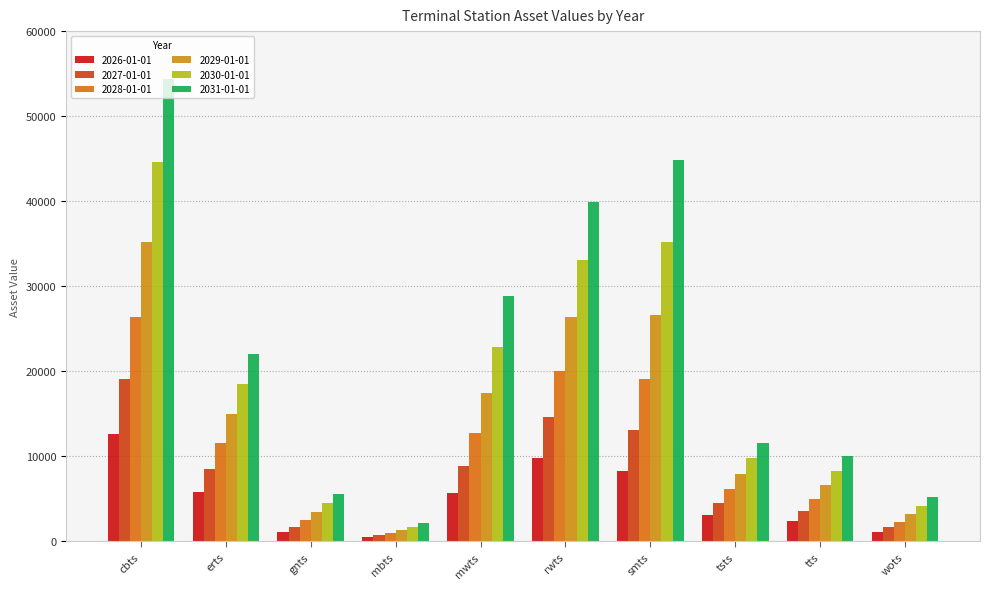

What is the difference between the maximum and second lowest values in the 2031-01-01 series?

49144.8